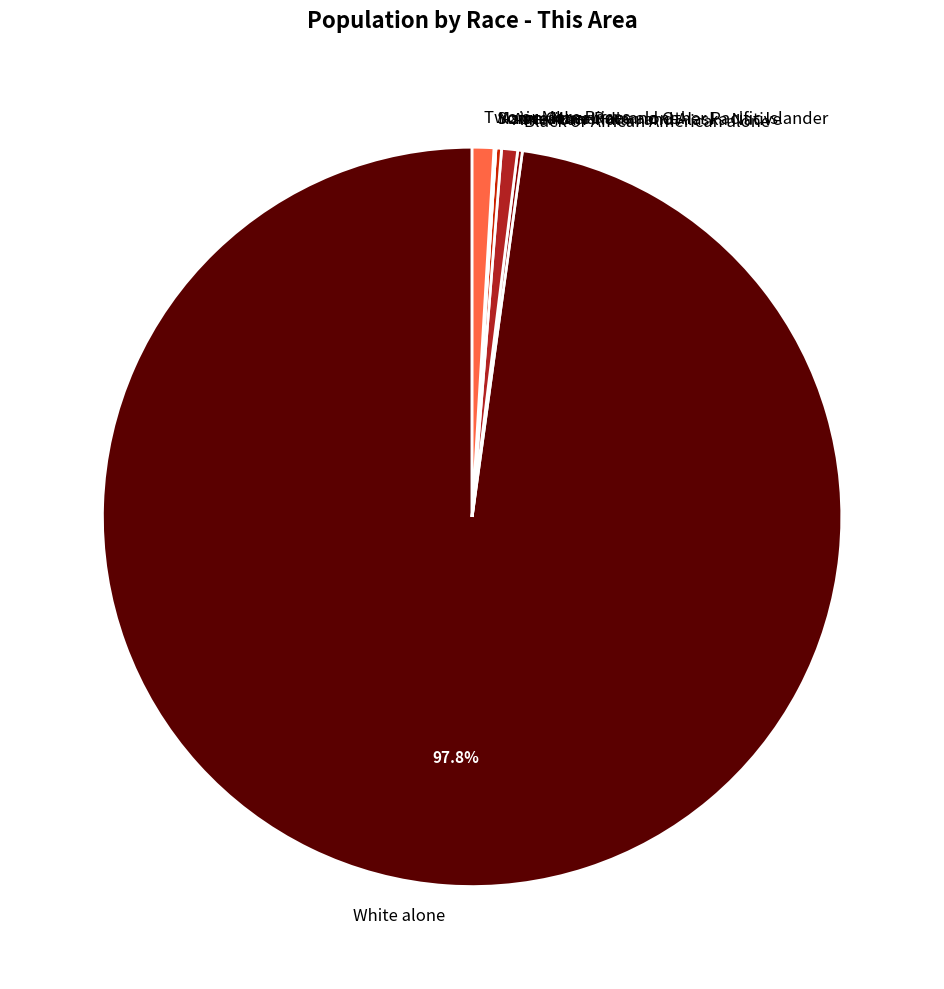

Which category accounts for the majority?

White alone